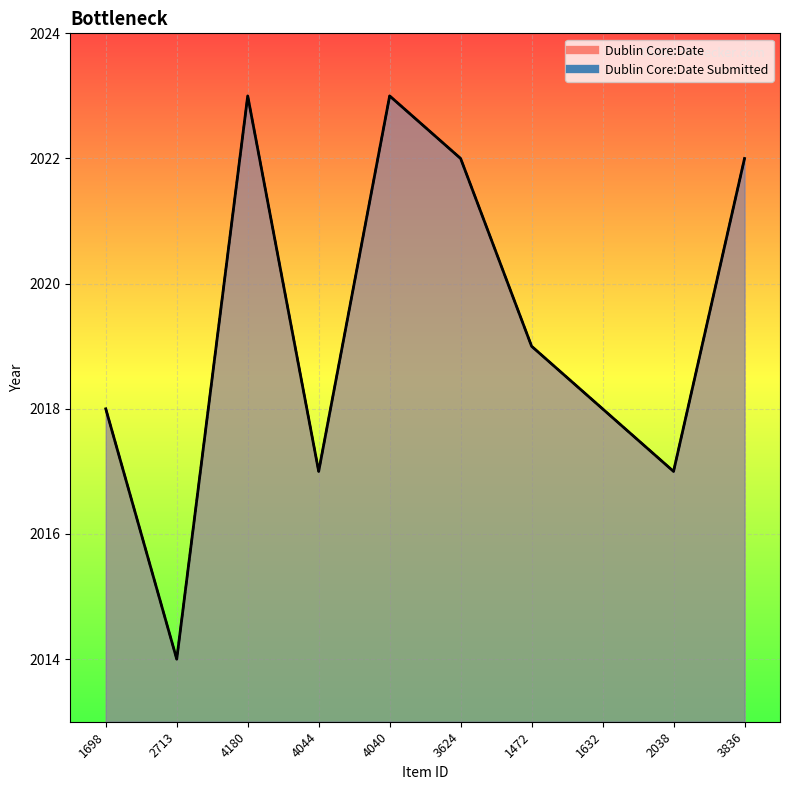

What position from the left is 4040?

5